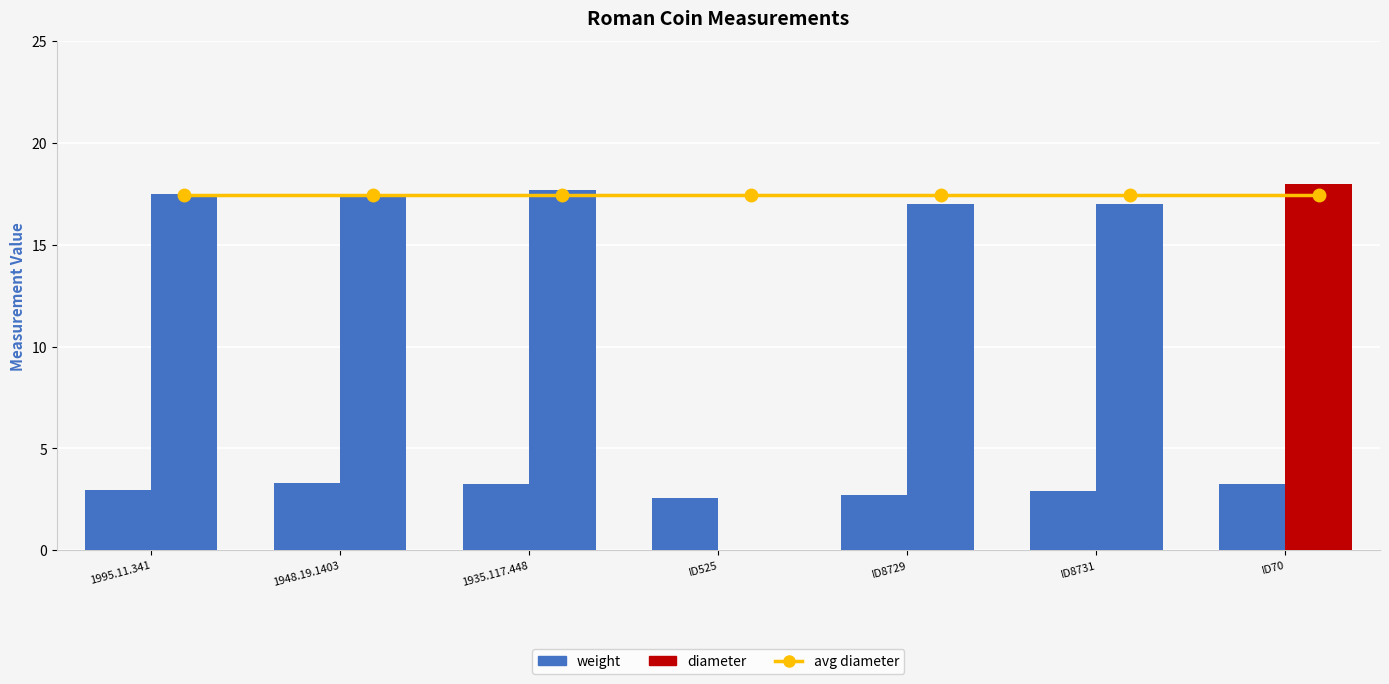

What is the average value of the weight series?

3.0